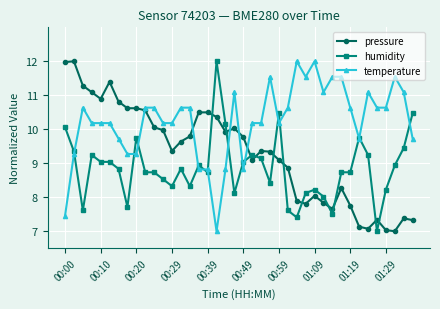

After their last crossing, which series has the higher values: pressure or temperature?

temperature